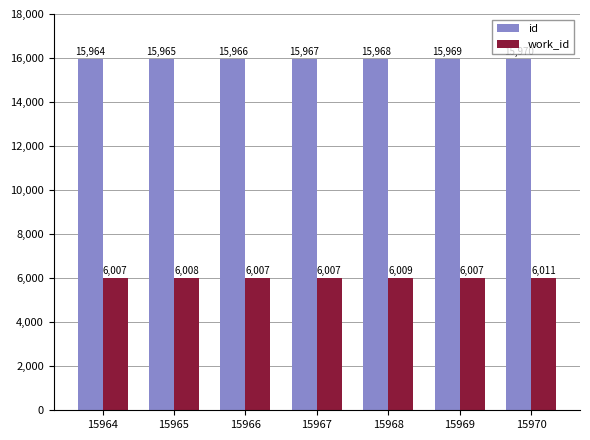

True or false: work_id has a value of 6007 at 15966.

True